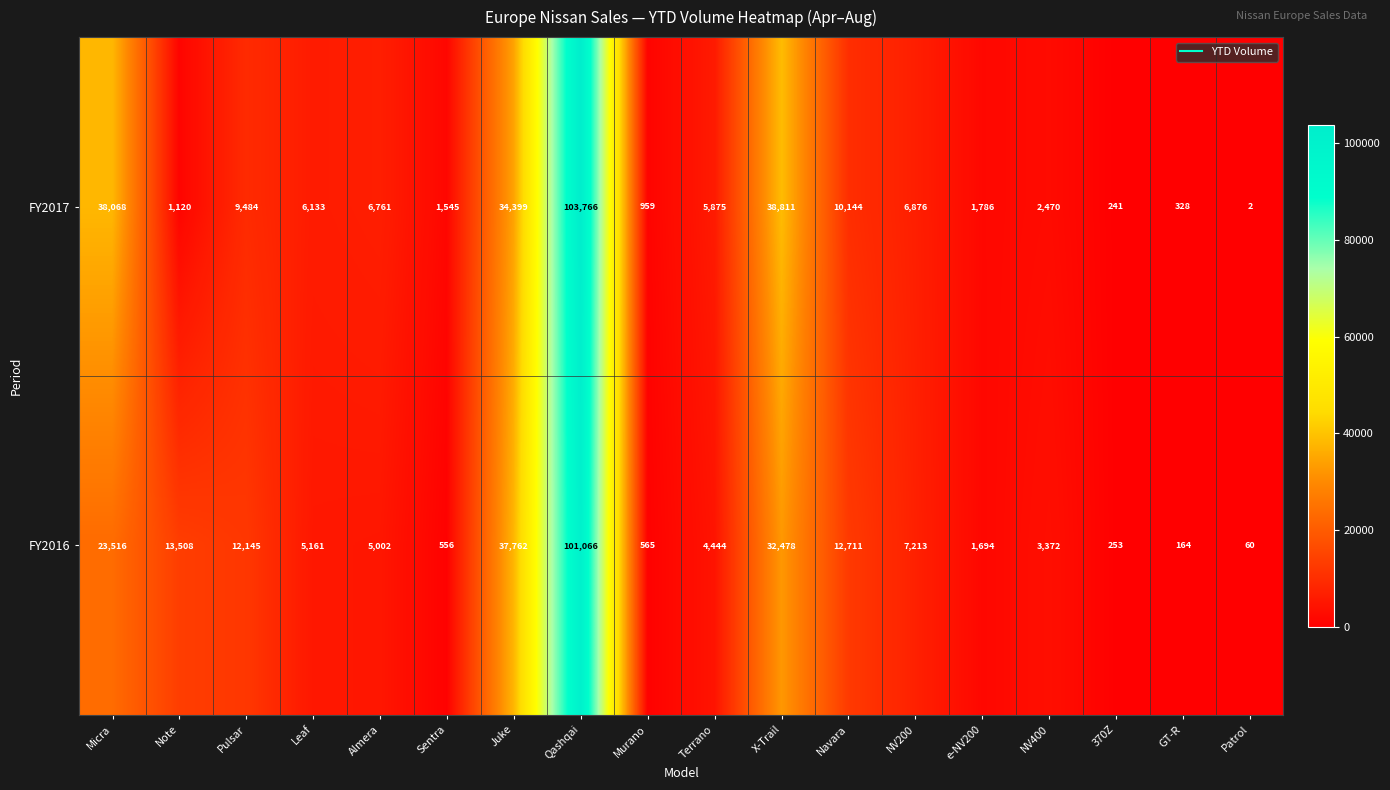

What is the sum of the FY2016 values at Qashqai and e-NV200?

102760